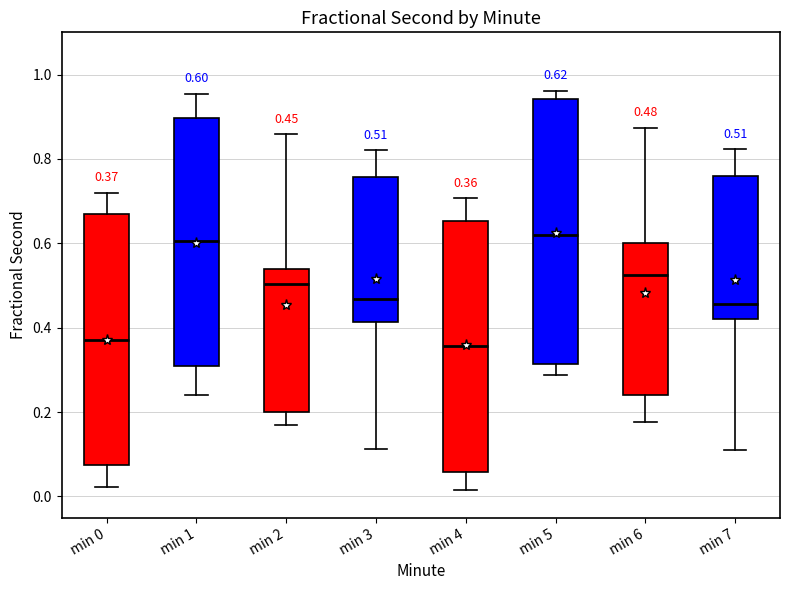

Comparing the boxes themselves (not the whiskers), which one is the tallest?

min 5